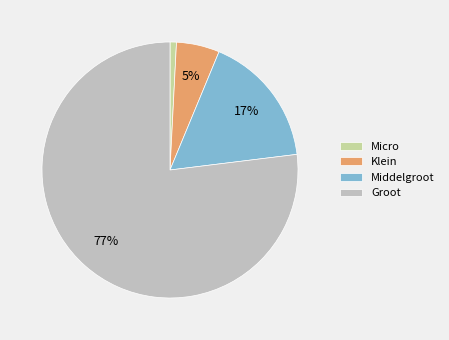

The Middelgroot slice represents 17% of the pie. True or false?

True